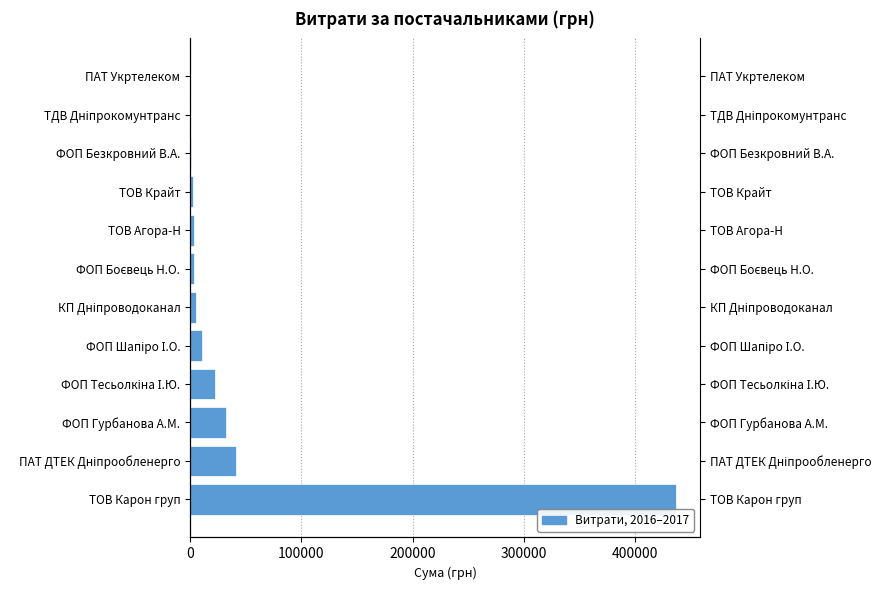

Does the chart contain any negative values?

No